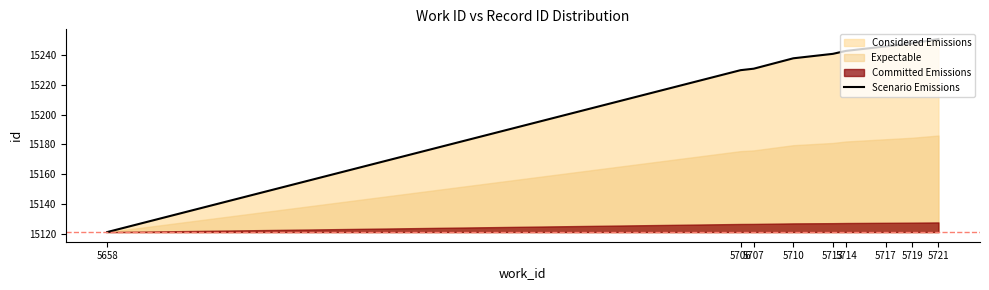

What is the sum of all values?

137049